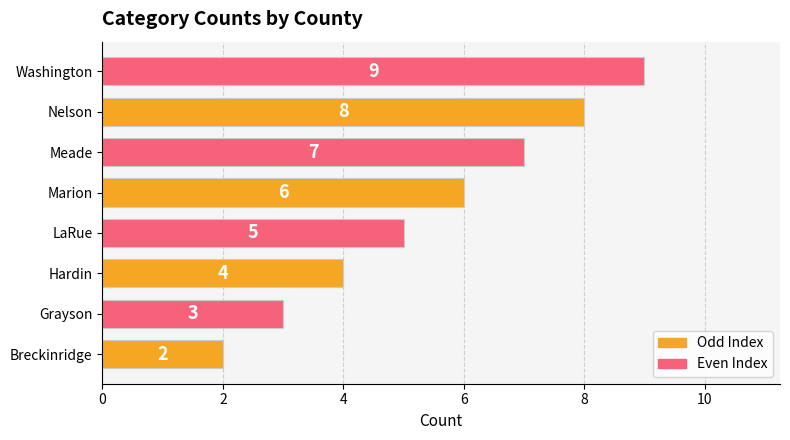

True or false: the data shows 15 at Washington.

False